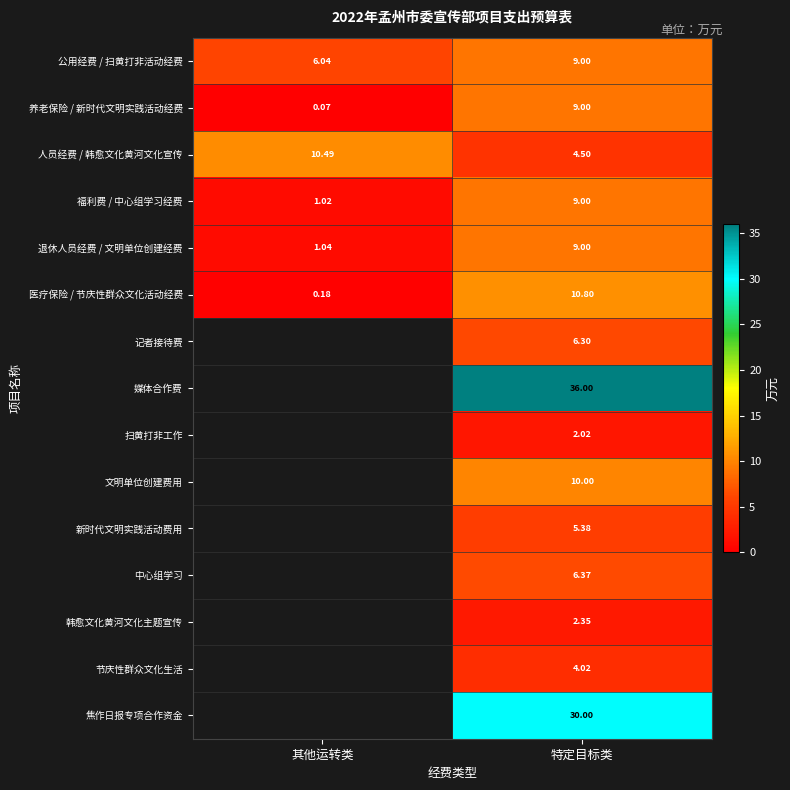

At which label does 养老保险 / 新时代文明实践活动经费 reach its minimum?

其他运转类